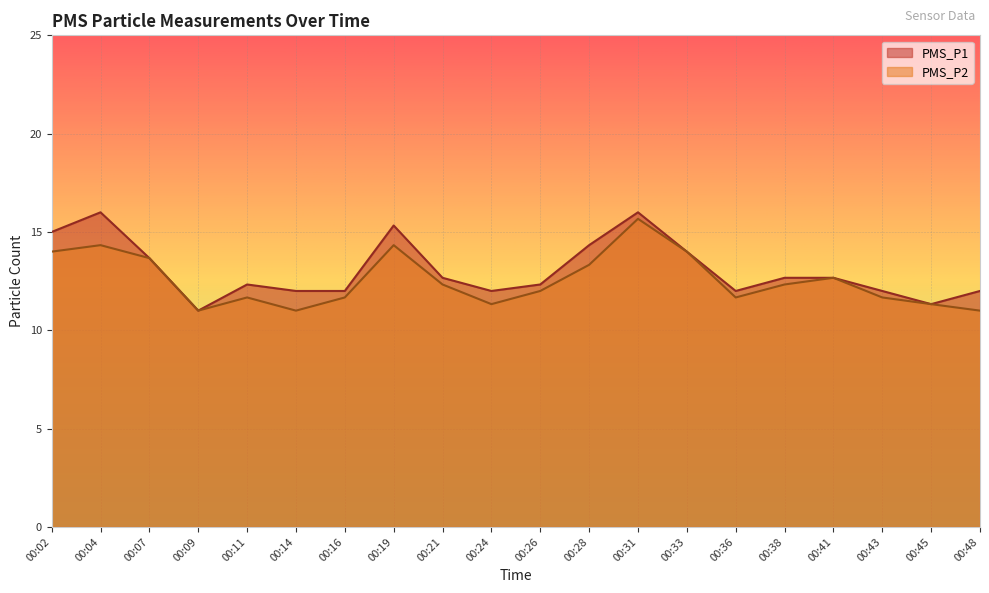

True or false: PMS_P1 has more than 1 interior local peaks.

True